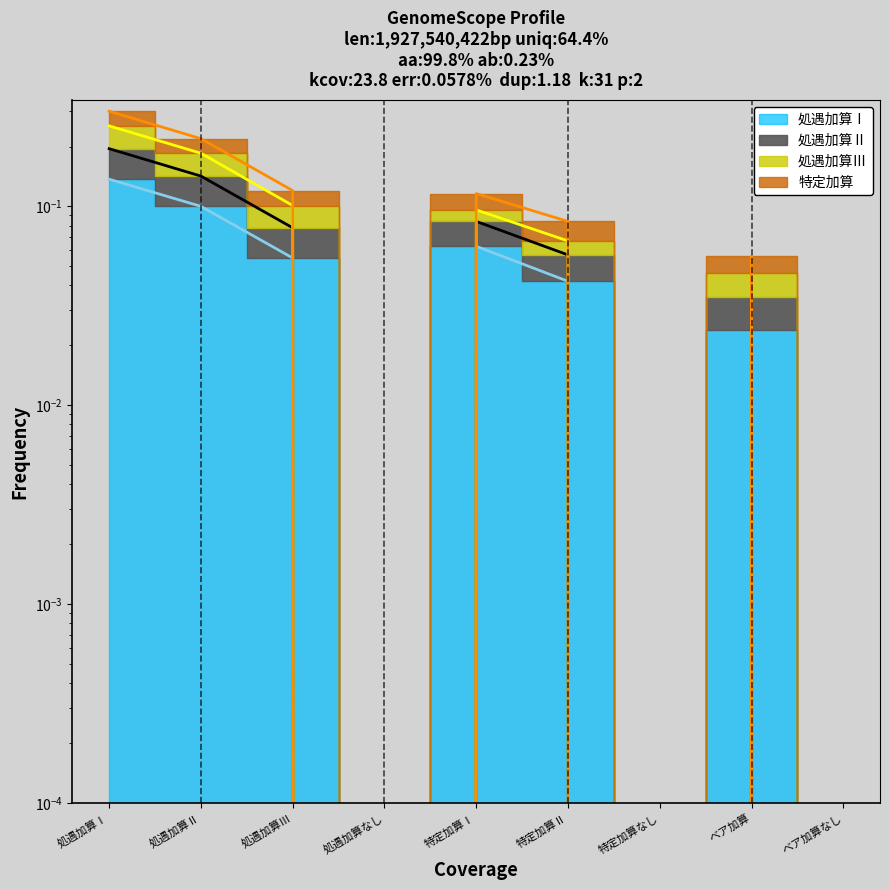

True or false: 特定加算 has a value of -0.1 at ベア加算なし.

False